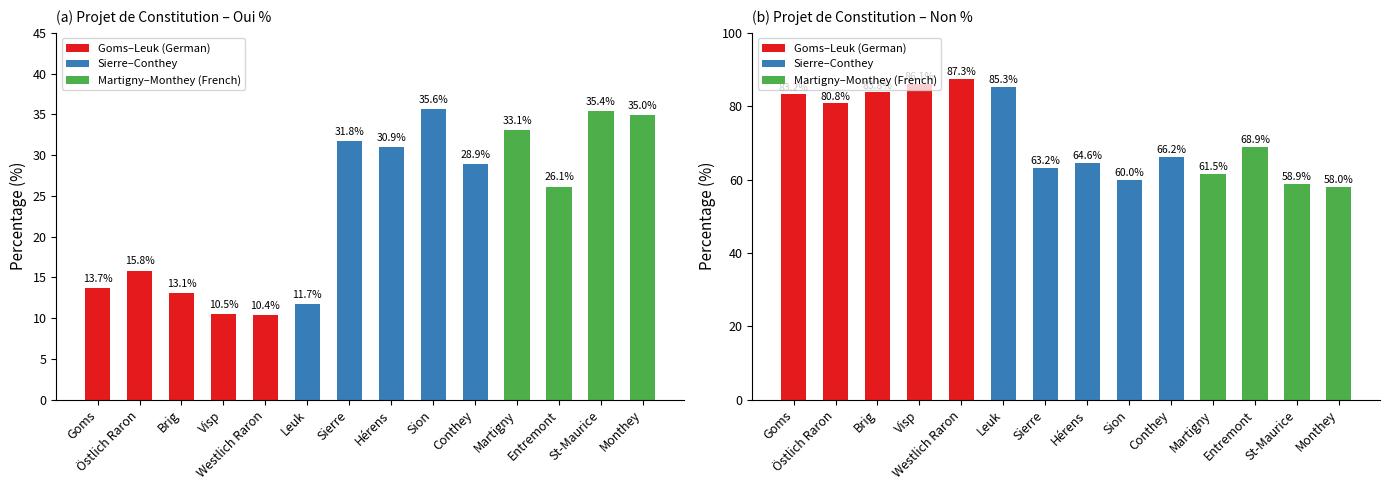

Reading right to left, what are all the values shown in this chart?

Oui %: Monthey=35.0	St-Maurice=35.4	Entremont=26.1	Martigny=33.1	Conthey=28.9	Sion=35.6	Hérens=30.9	Sierre=31.8	Leuk=11.7	Westlich Raron=10.4	Visp=10.5	Brig=13.1	Östlich Raron=15.8	Goms=13.7
Non %: Monthey=58.0	St-Maurice=58.9	Entremont=68.9	Martigny=61.5	Conthey=66.2	Sion=60.0	Hérens=64.6	Sierre=63.2	Leuk=85.3	Westlich Raron=87.3	Visp=86.1	Brig=83.8	Östlich Raron=80.8	Goms=83.2